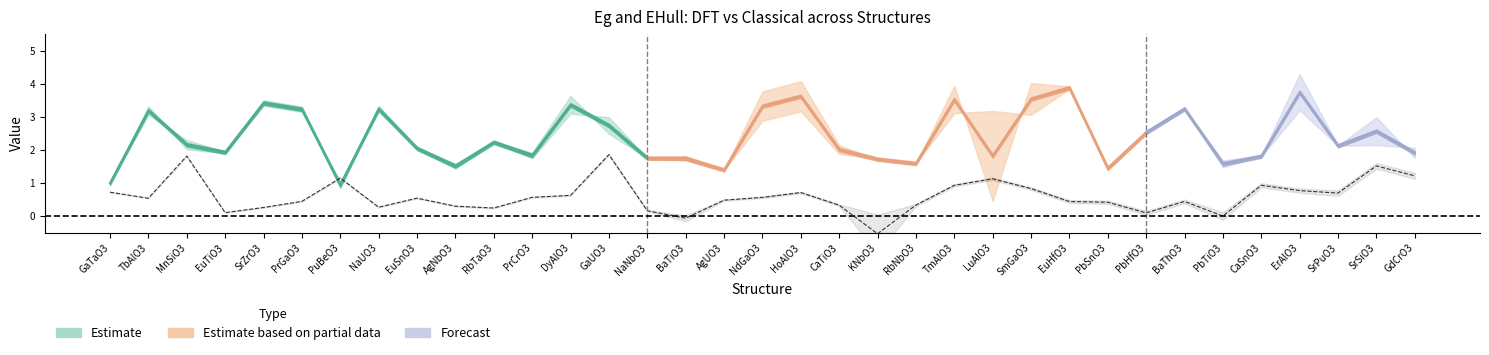

How many data points in EHull_T are above 0?

32